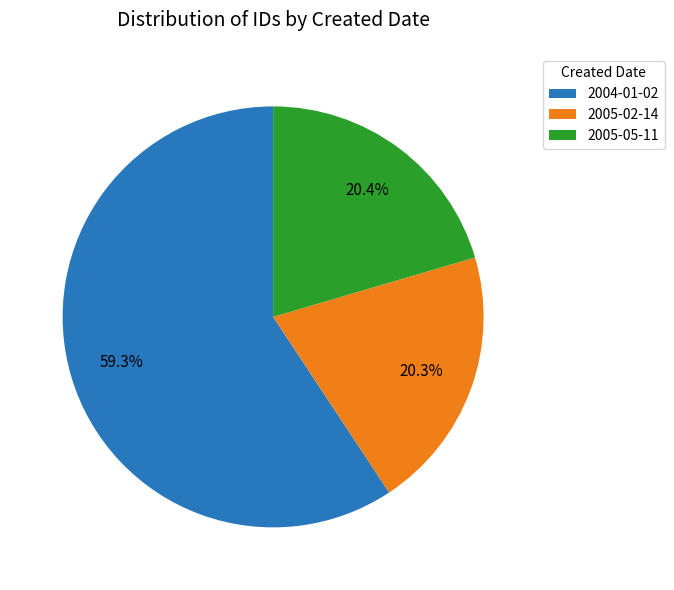

Does any single category account for the majority?

Yes